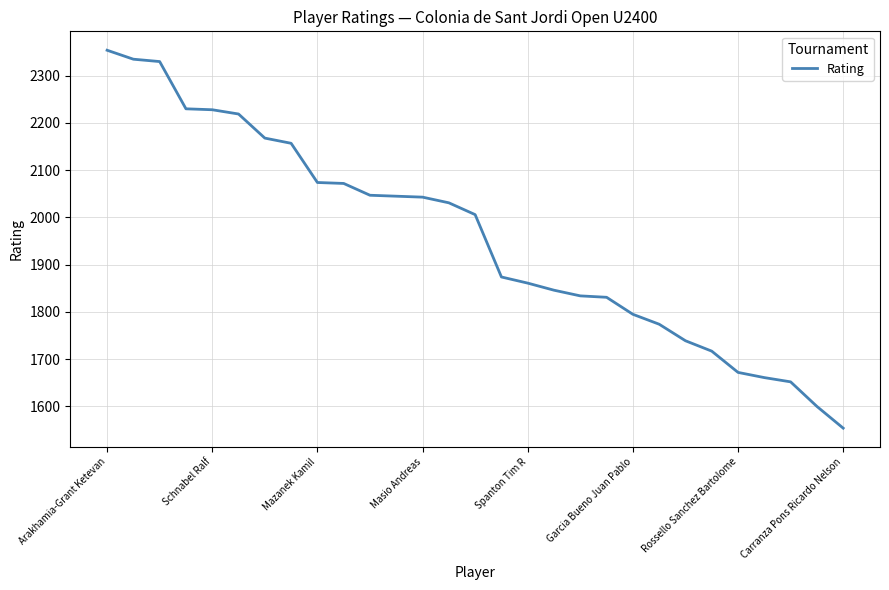

What is the minimum value shown in the chart?

1554